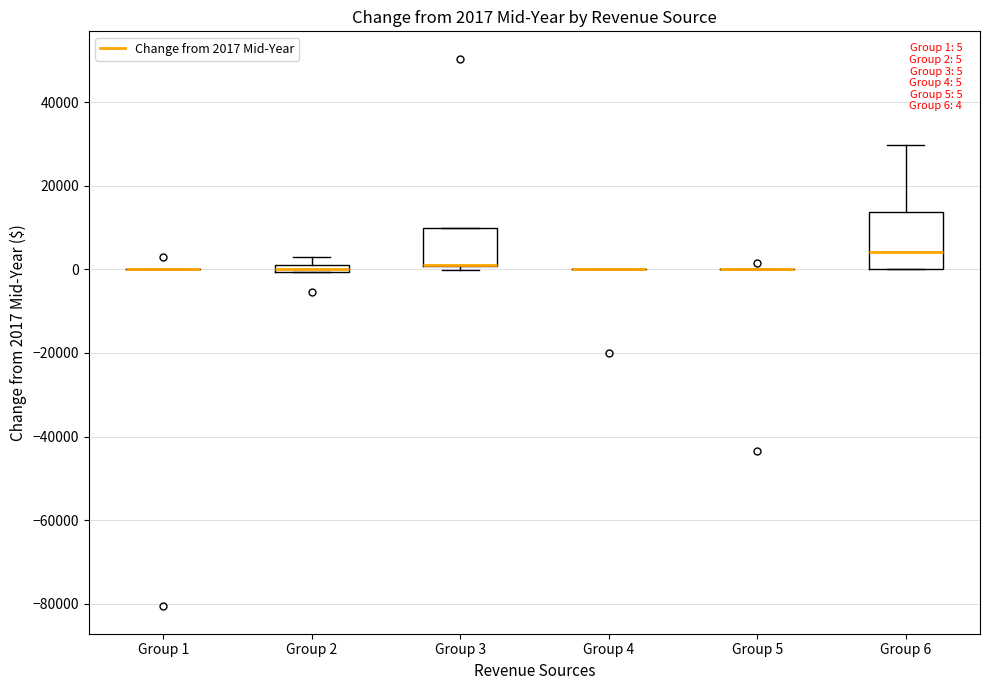

Comparing the boxes themselves (not the whiskers), which one is the tallest?

Group 6